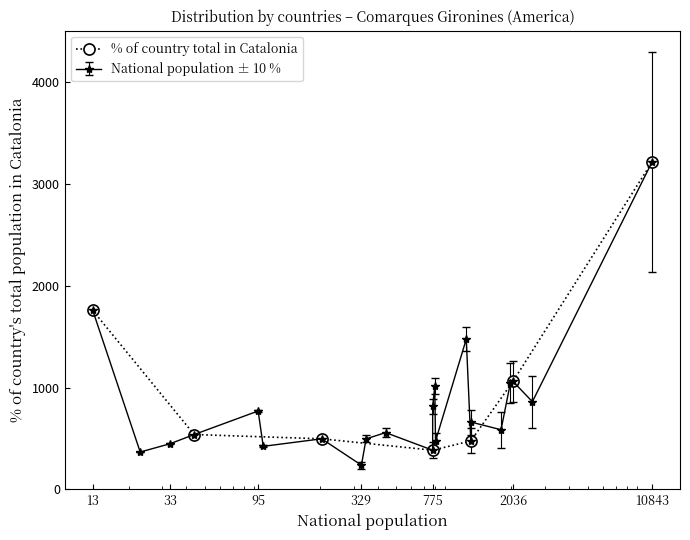

Reading left to right, what are all the values shown in this chart?

1757	539	497	385	476	1061	3215